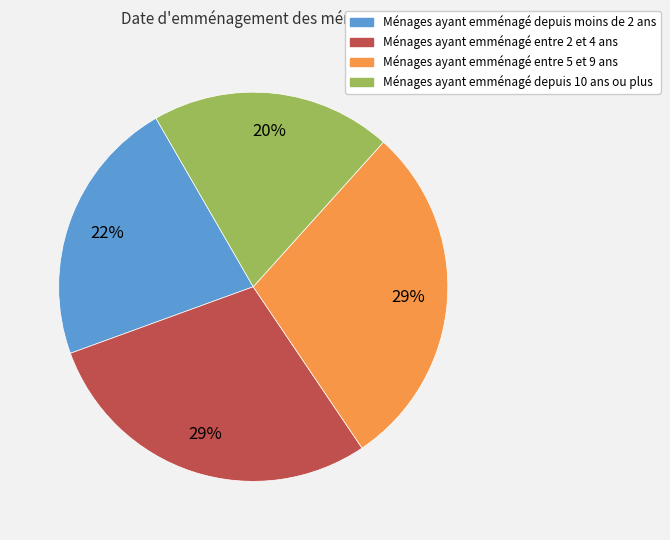

To the nearest percent, what is the average slice percentage?

25%